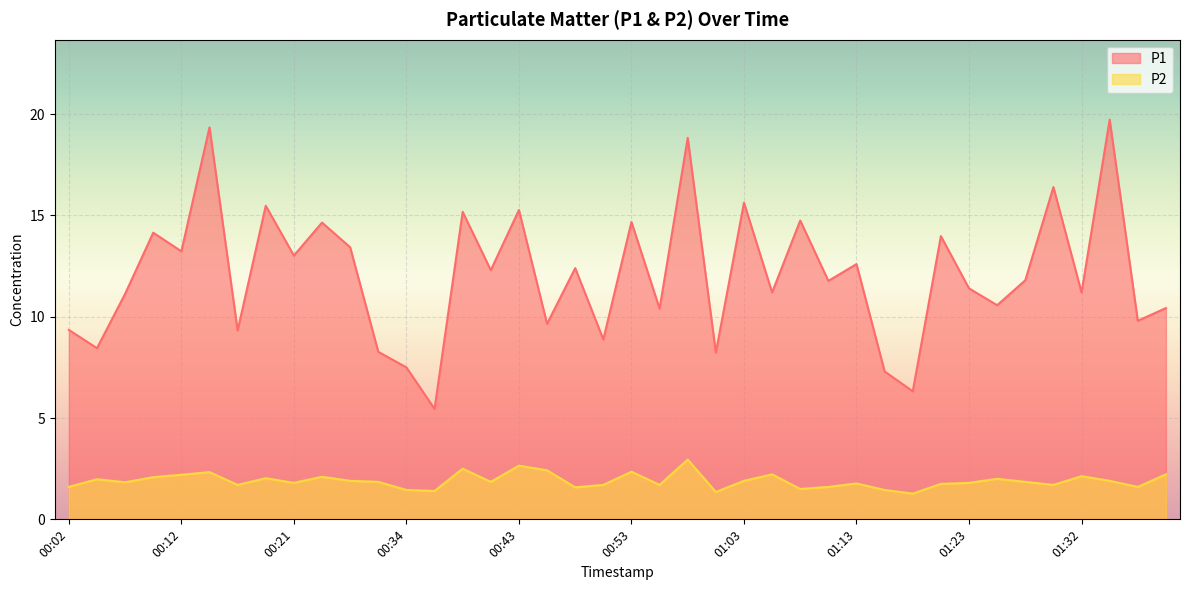

At which label does P2 reach its minimum?

01:18